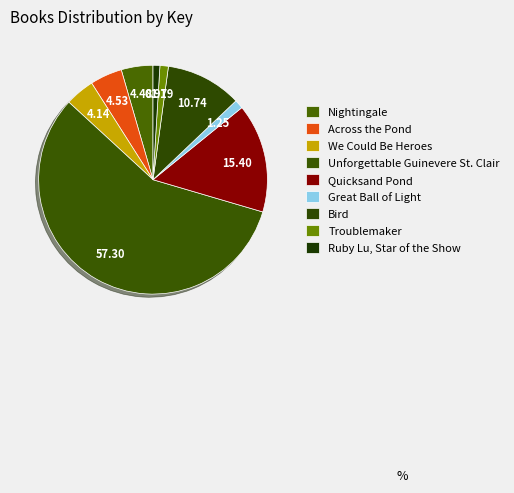

What percentage is the Across the Pond slice, to the nearest percent?

5%